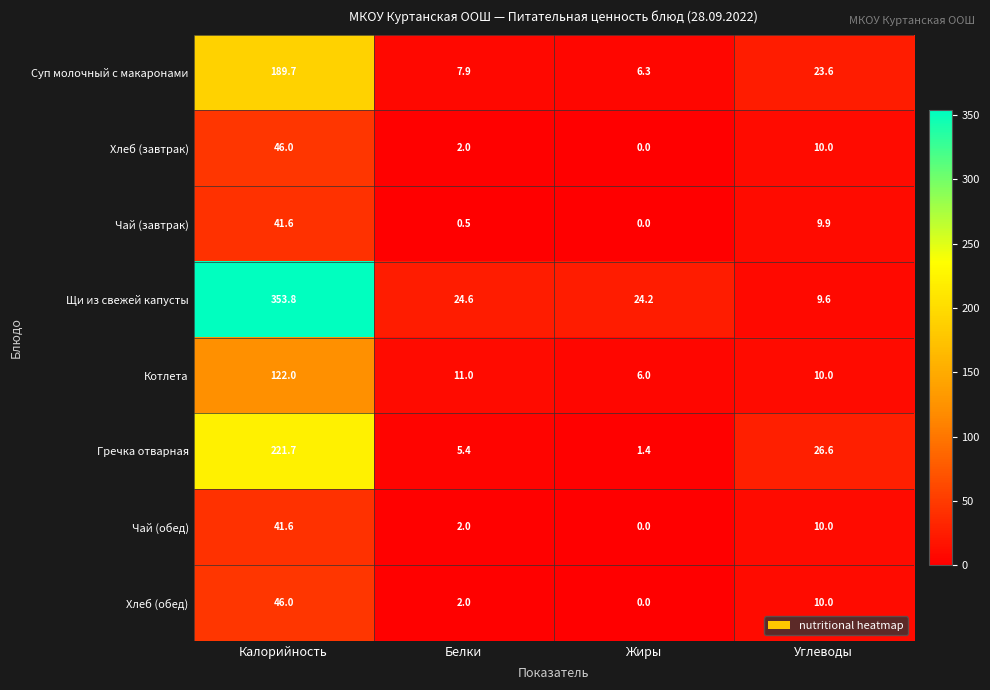

What is the difference between the highest and lowest values at Жиры?

24.2